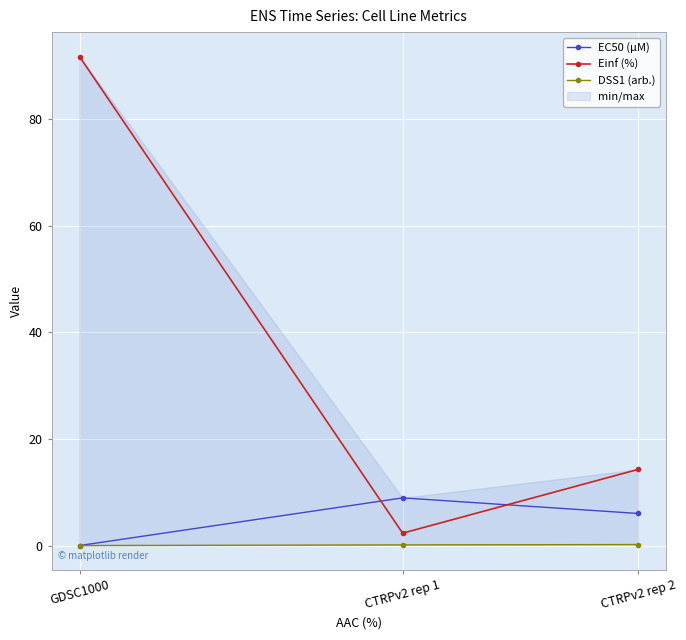

Is it true that EC50 (µM) equals 0.0 at GDSC1000?

False